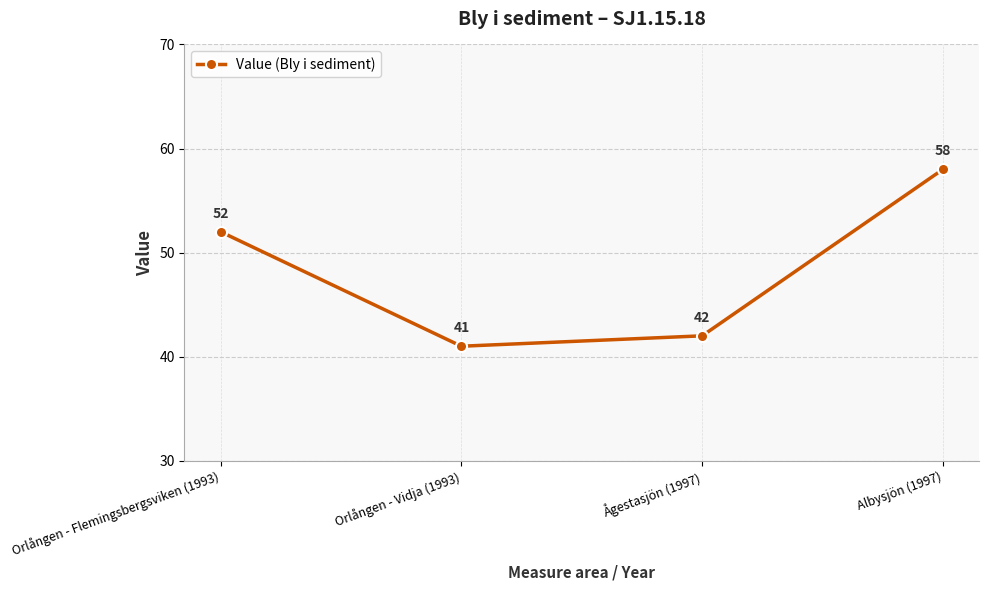

What is the minimum value shown in the chart?

41